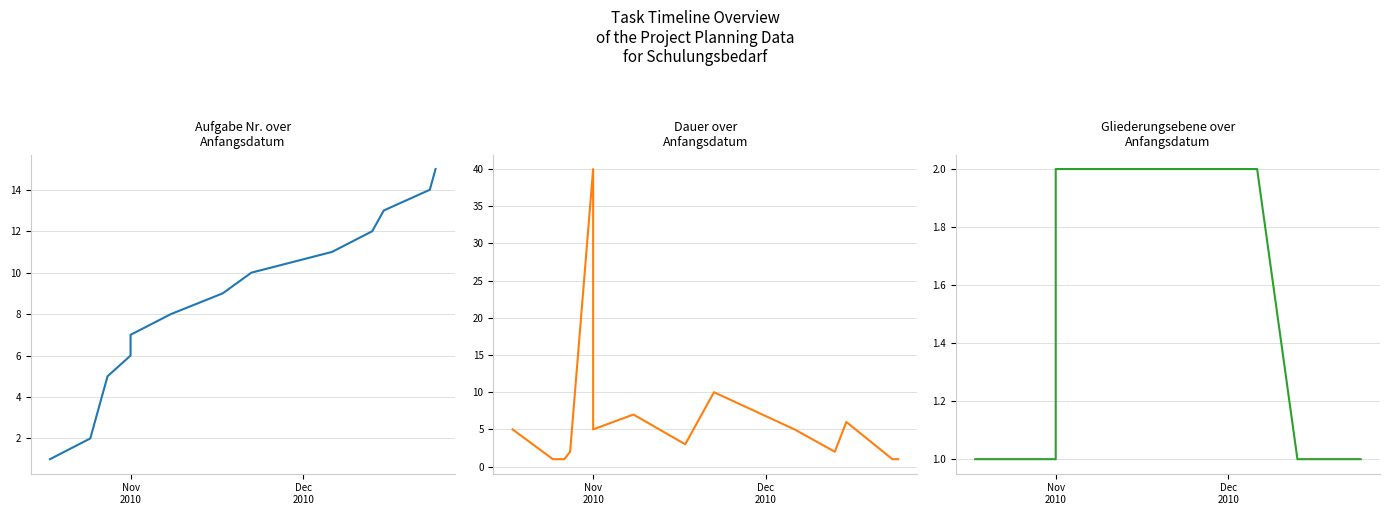

The value of Aufgabe Nr. at 12 is 17. True or false?

False